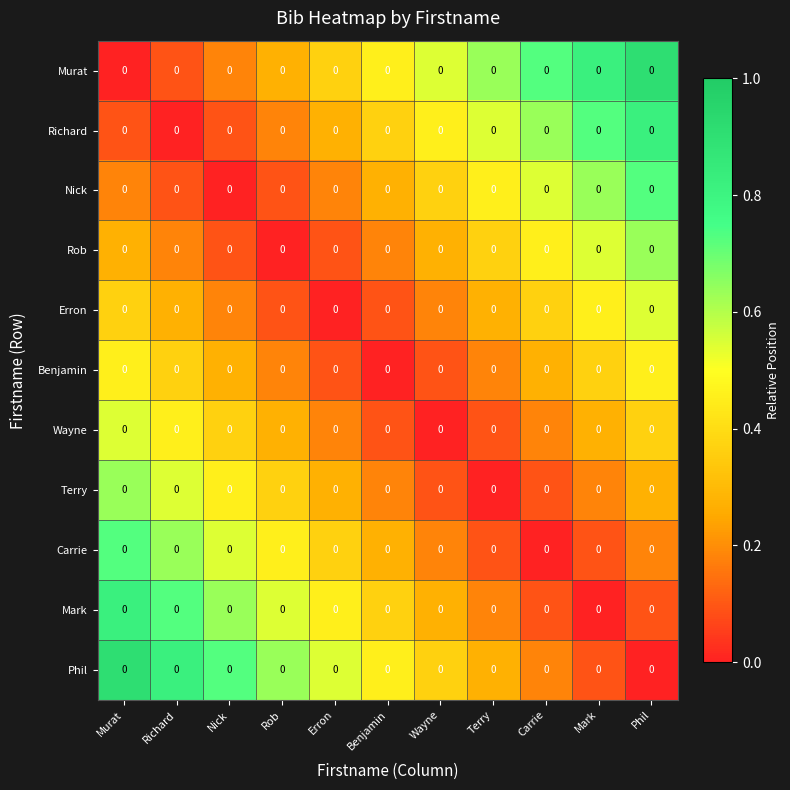

What is the greatest value displayed?

0.9